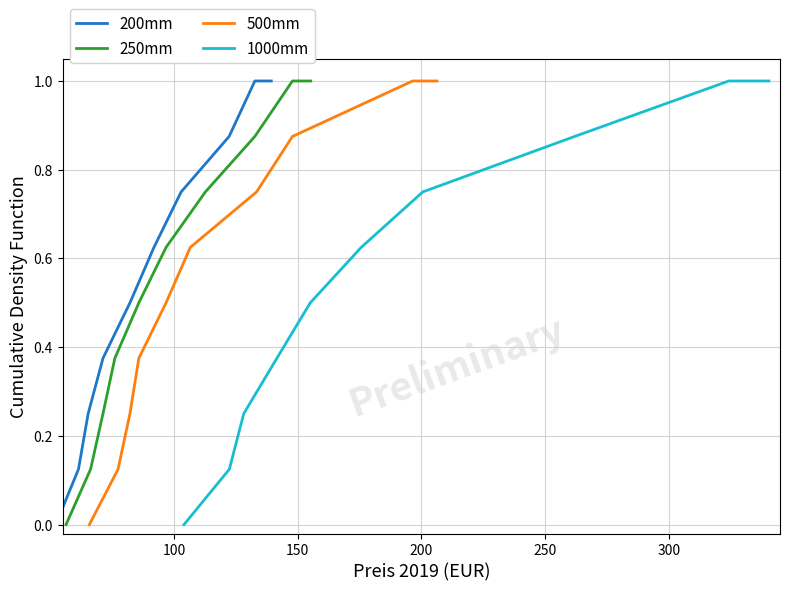

What is the greatest value displayed?

1.0